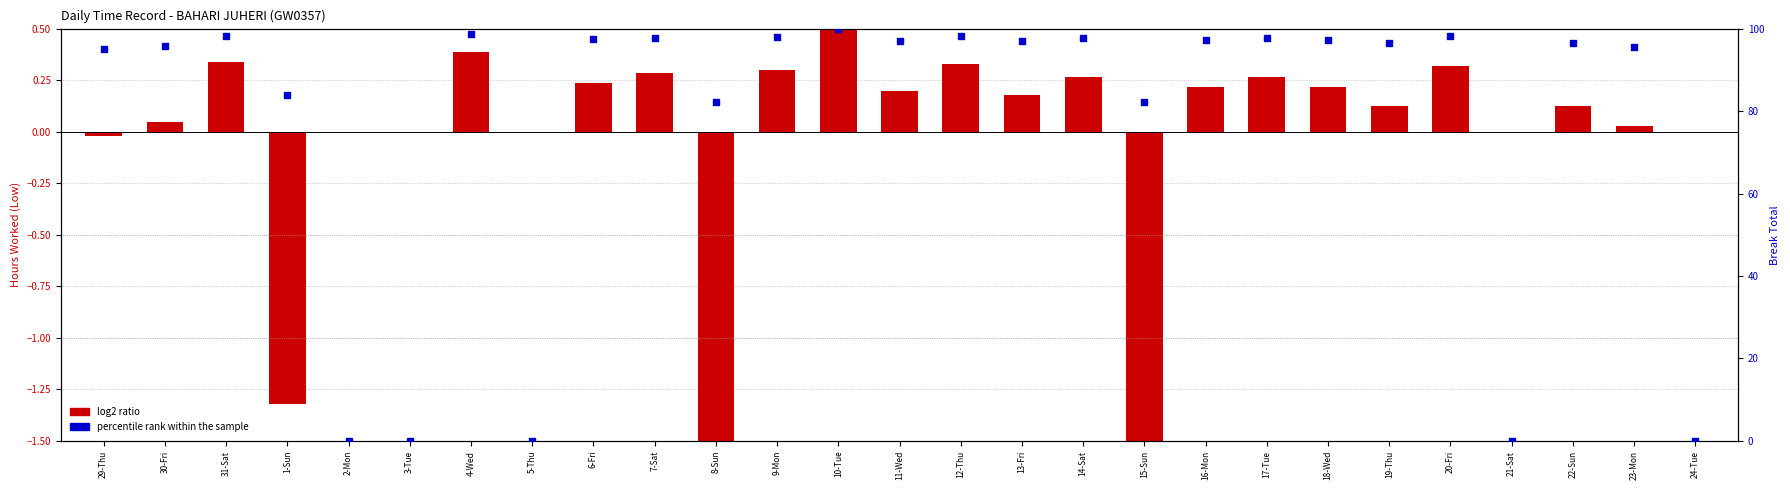

Which series contains the lowest Y value?

log2 ratio